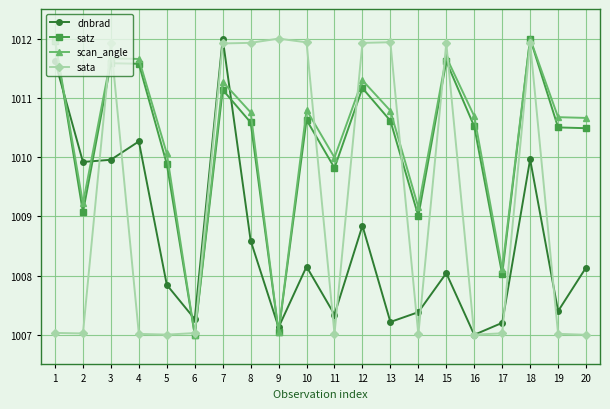

Read the sata value at 8.

1011.9